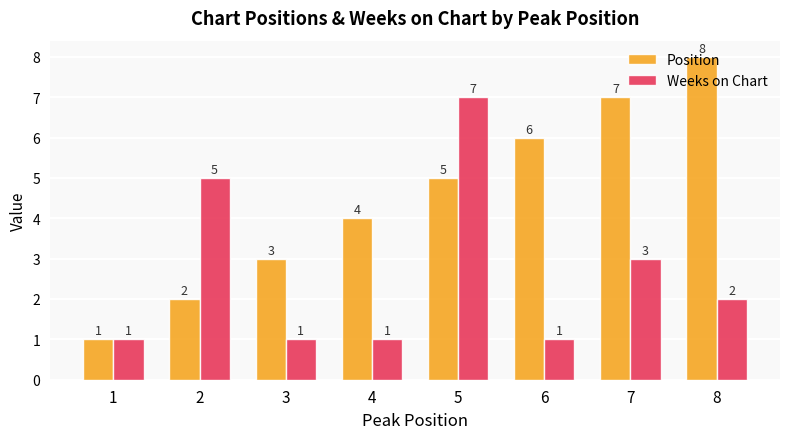

What is the greatest value displayed?

8